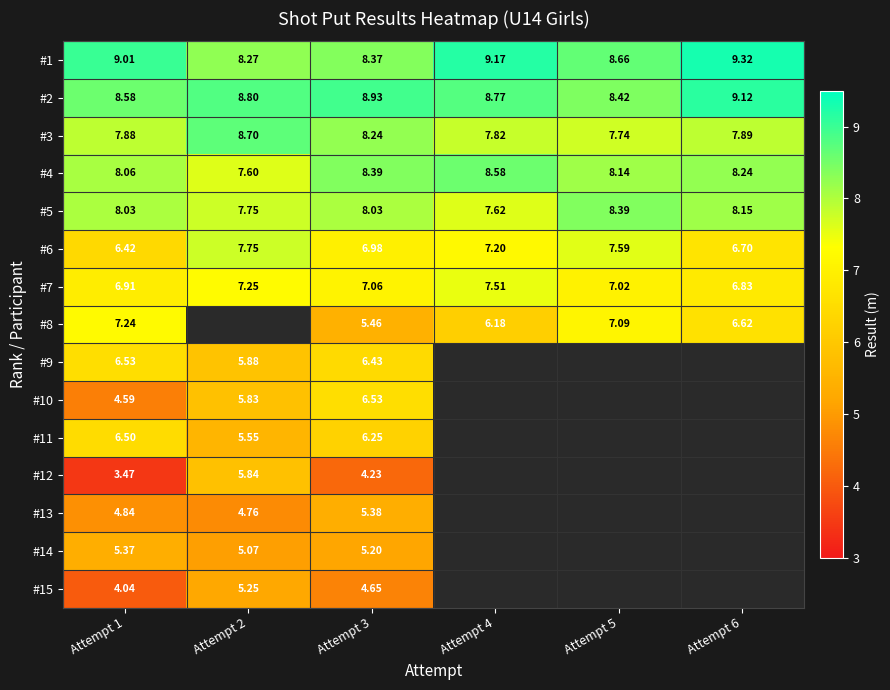

What is the difference between the #1 values at Attempt 5 and Attempt 2?

0.4